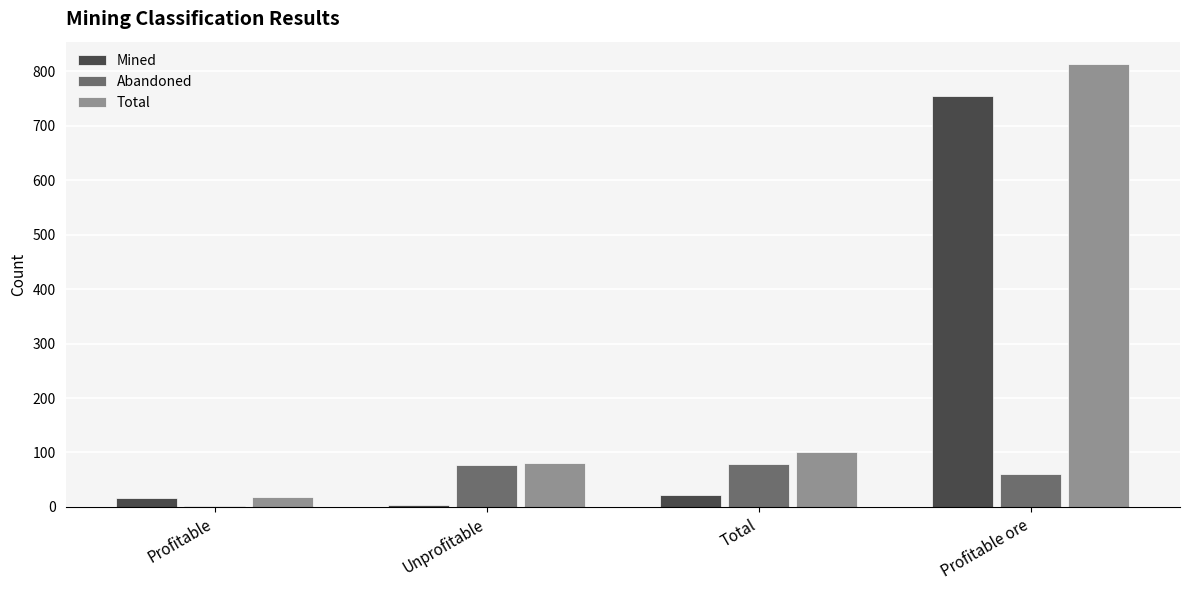

At which category is the sum across all series the highest?

Profitable ore